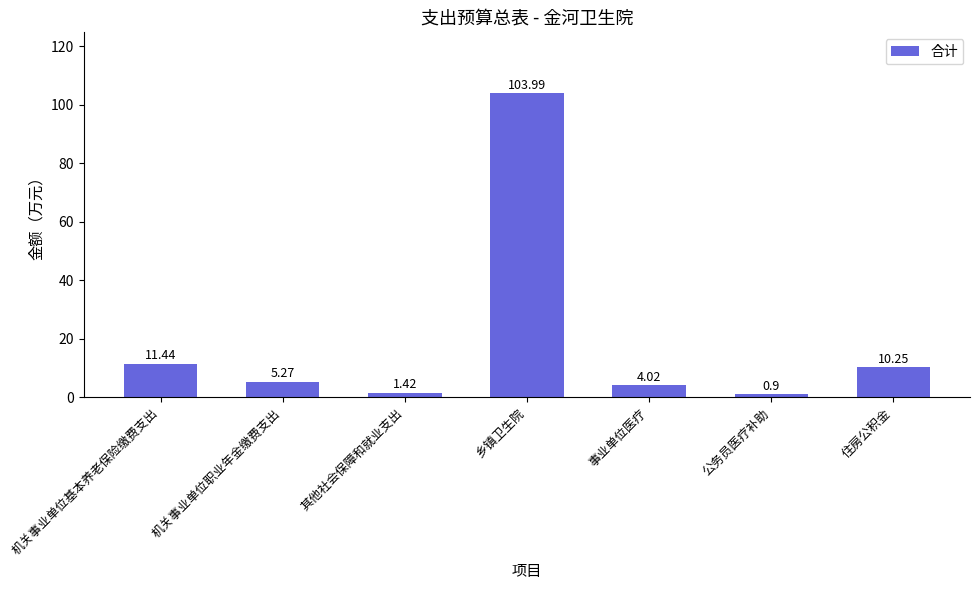

List the labels in order of value, largest first.

乡镇卫生院, 机关事业单位基本养老保险缴费支出, 住房公积金, 机关事业单位职业年金缴费支出, 事业单位医疗, 其他社会保障和就业支出, 公务员医疗补助